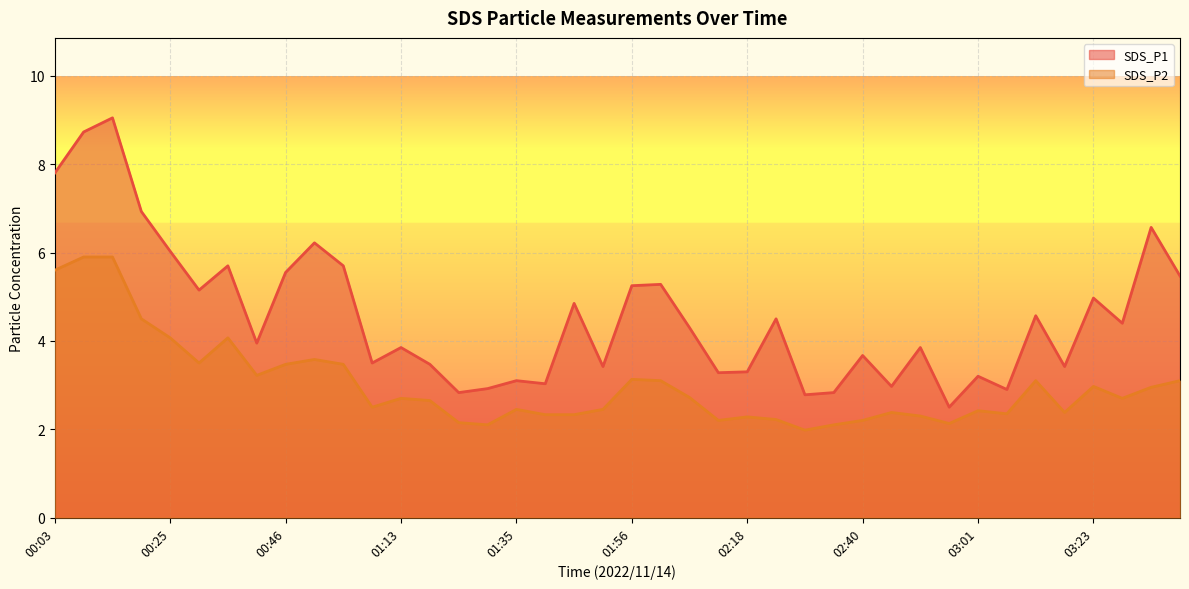

At which category does SDS_P2 reach its first local valley?

00:30